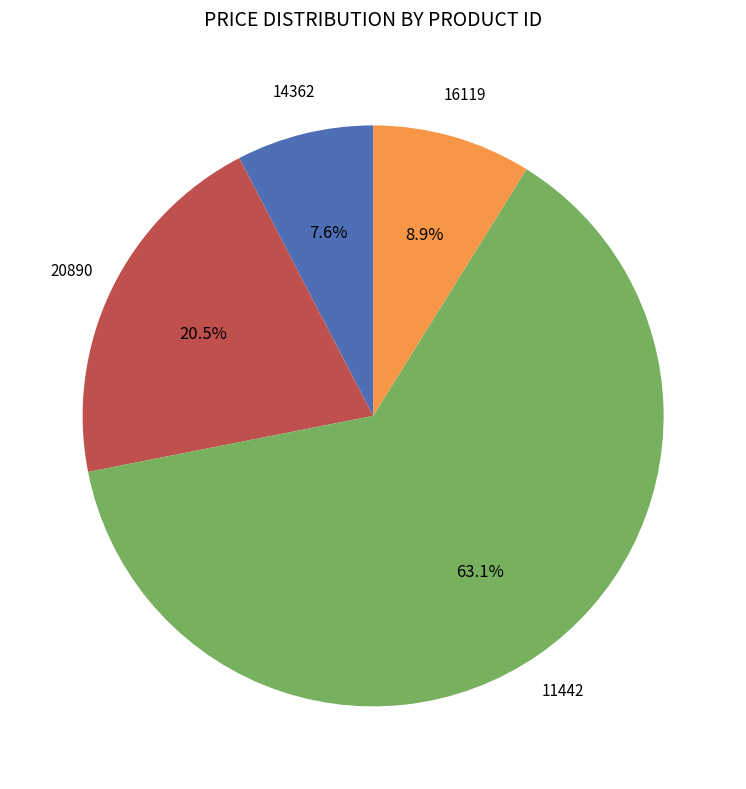

Does any single category account for the majority?

Yes